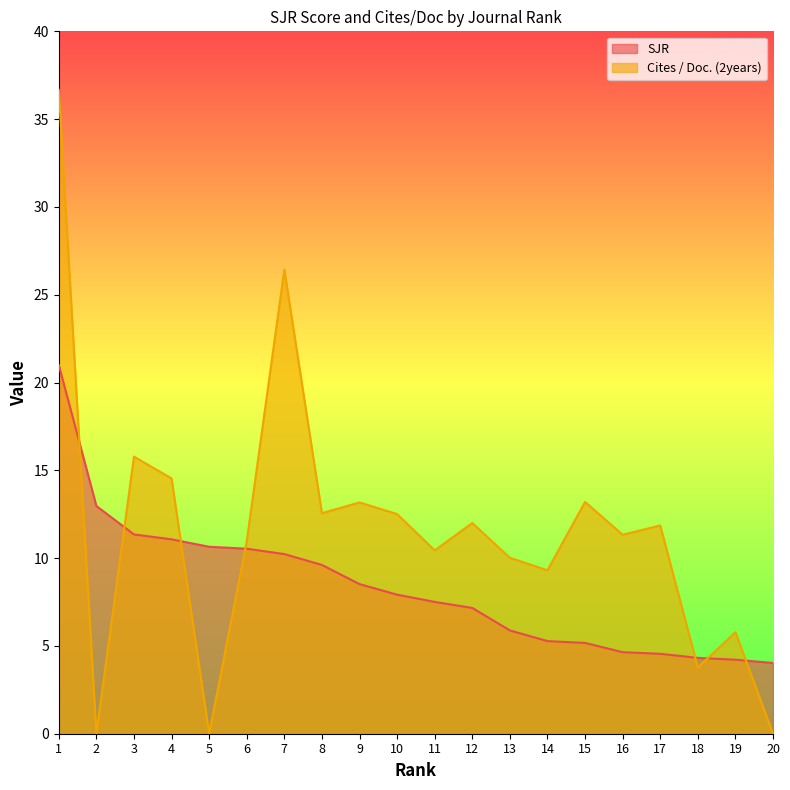

How many times do SJR and Cites / Doc. (2years) cross each other?

7